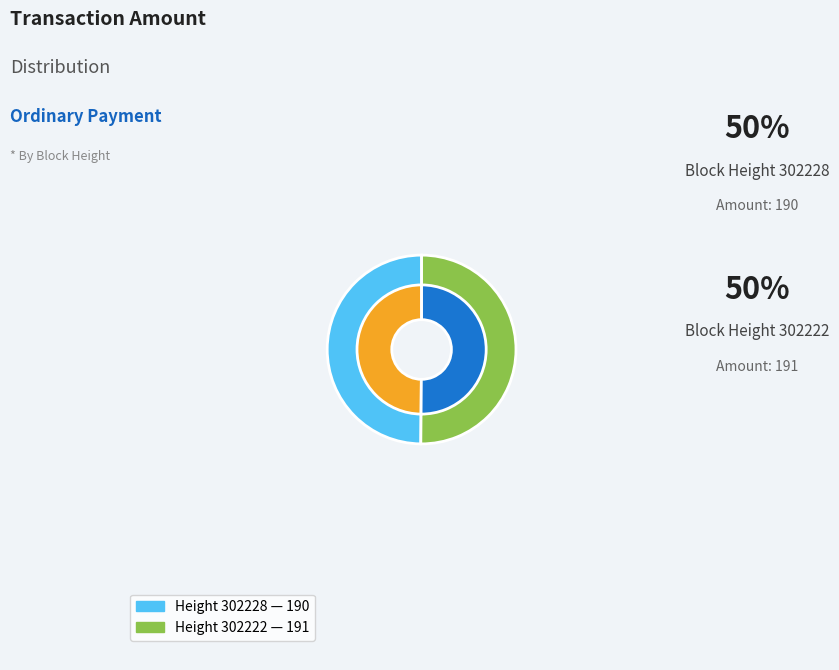

How much of the chart is everything except 302222?

49.9%